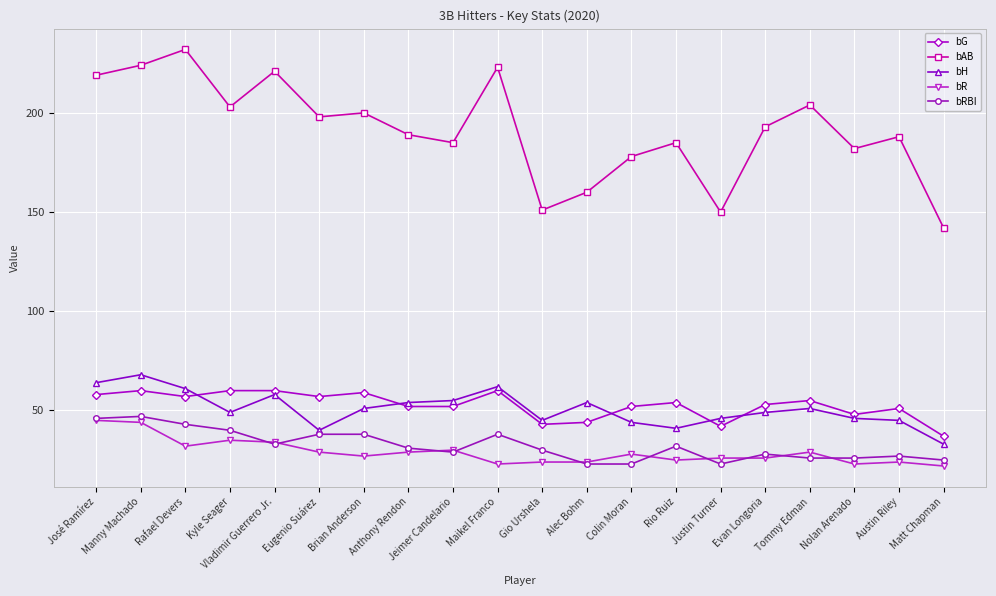

What is the difference between the maximum and minimum values in the bH series?

35